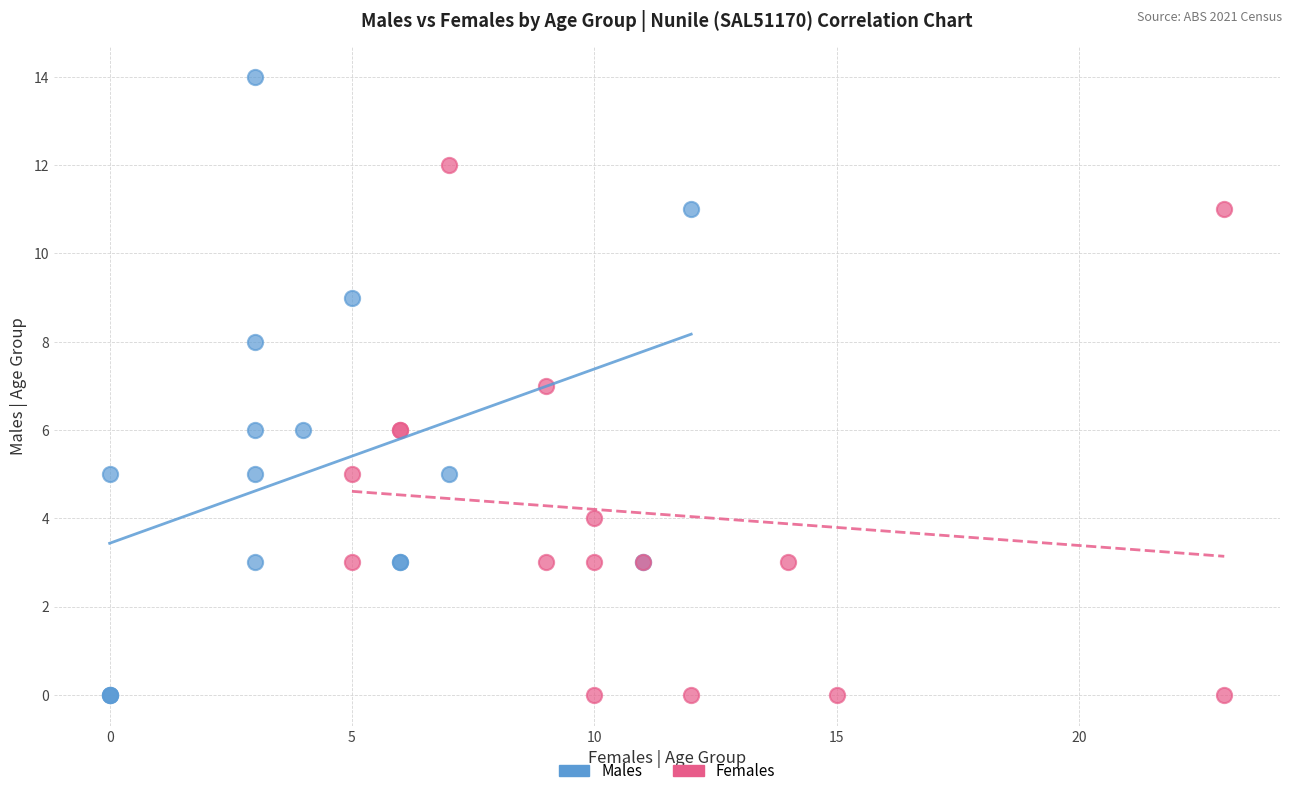

Which series reaches the maximum Y coordinate?

Males